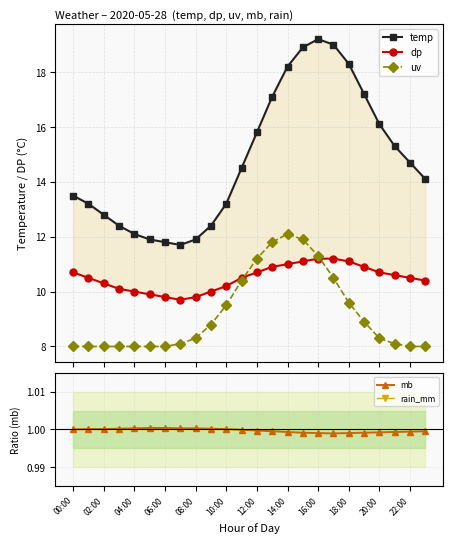

What is the maximum value shown in the chart?

19.2